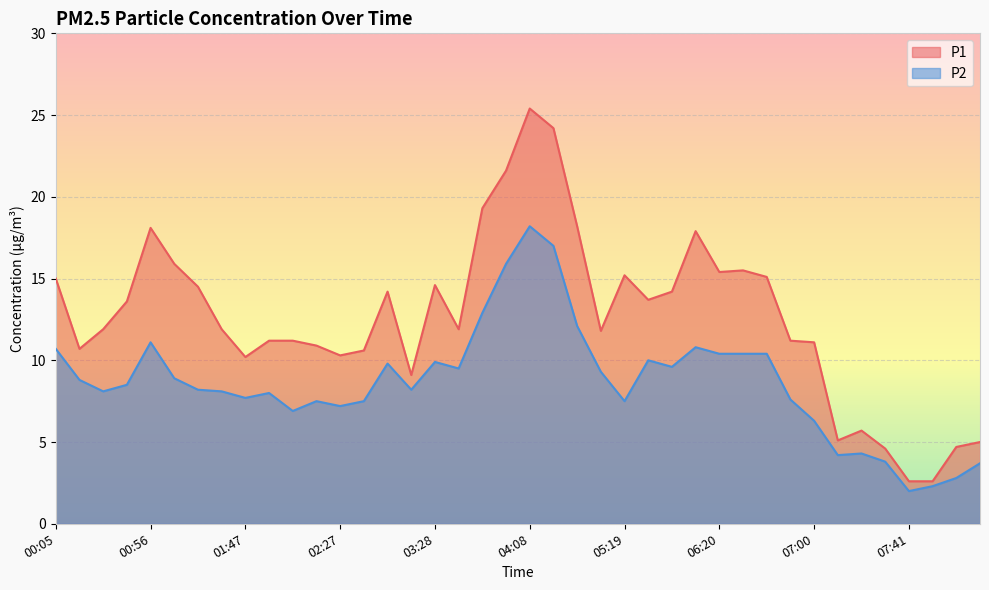

Reading left to right, what are all the values shown in this chart?

P1: 15.0	10.7	11.9	13.6	18.1	15.9	14.5	11.9	10.2	11.2	11.2	10.9	10.3	10.6	14.2	9.1	14.6	11.9	19.3	21.6	25.4	24.2	18.2	11.8	15.2	13.7	14.2	17.9	15.4	15.5	15.1	11.2	11.1	5.1	5.7	4.6	2.6	2.6	4.7	5.0
P2: 10.7	8.8	8.1	8.5	11.1	8.9	8.2	8.1	7.7	8.0	6.9	7.5	7.2	7.5	9.8	8.2	9.9	9.5	12.9	15.9	18.2	17.0	12.1	9.3	7.5	10.0	9.6	10.8	10.4	10.4	10.4	7.6	6.3	4.2	4.3	3.8	2.0	2.3	2.8	3.7